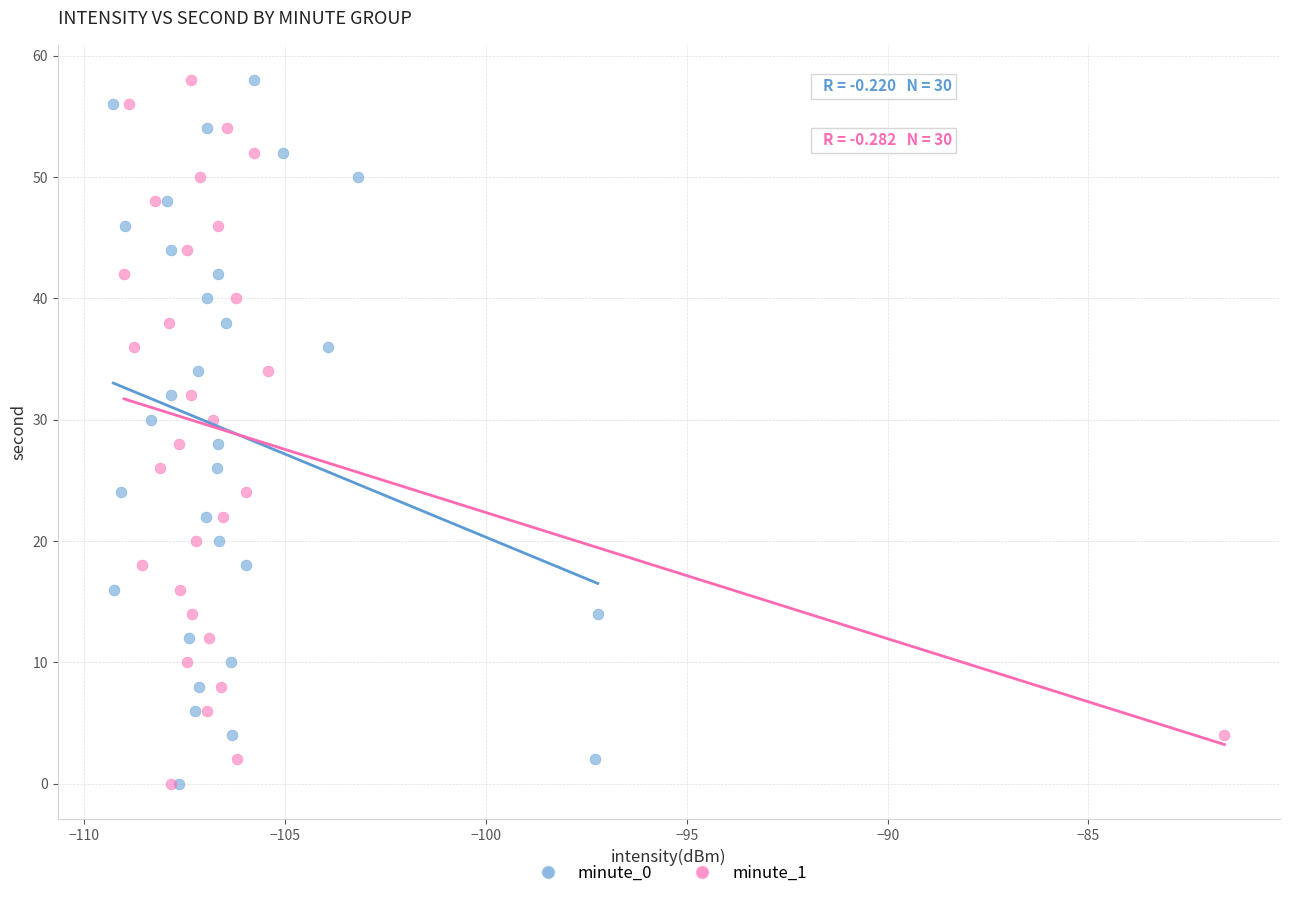

What are all the series names shown in the legend?

minute_0, minute_1